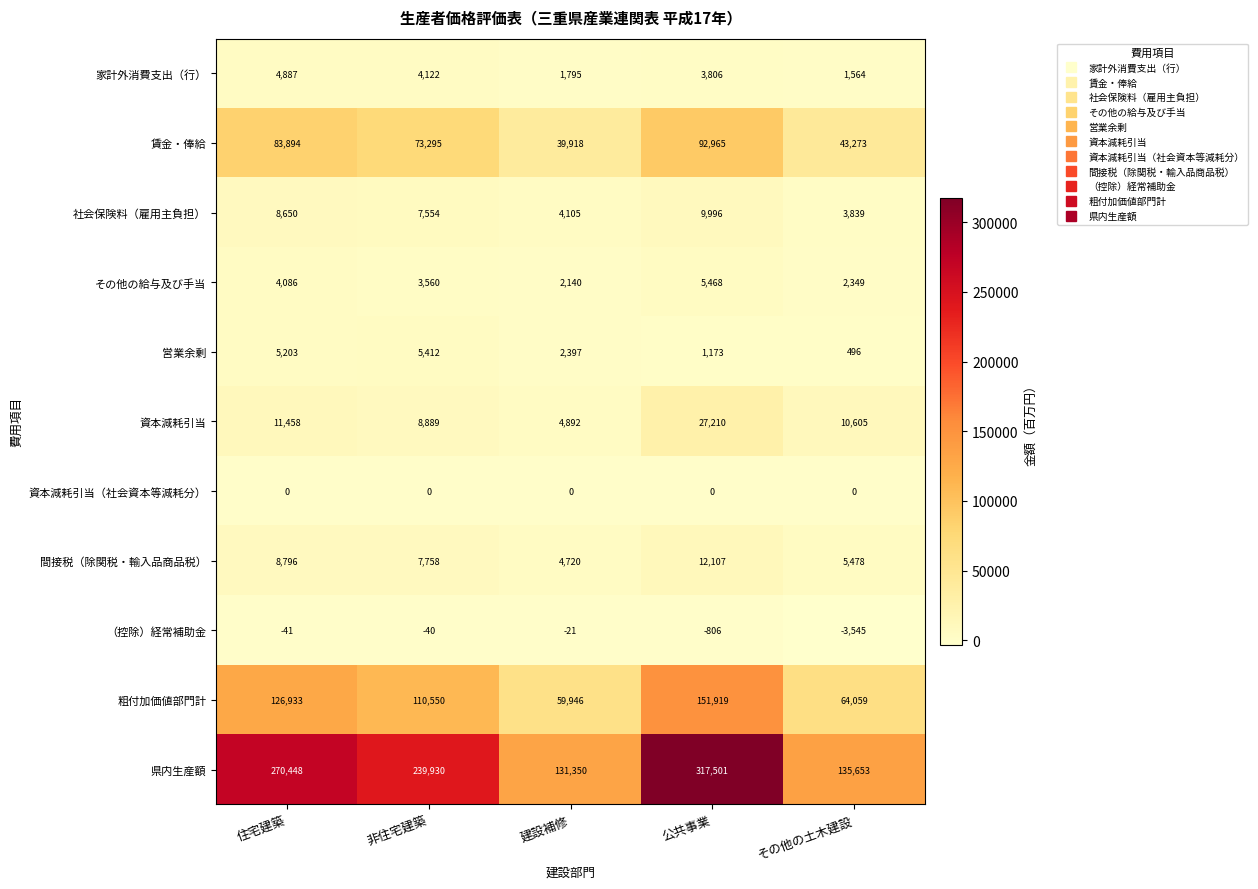

Which category has the highest value in the 営業余剰 series?

非住宅建築